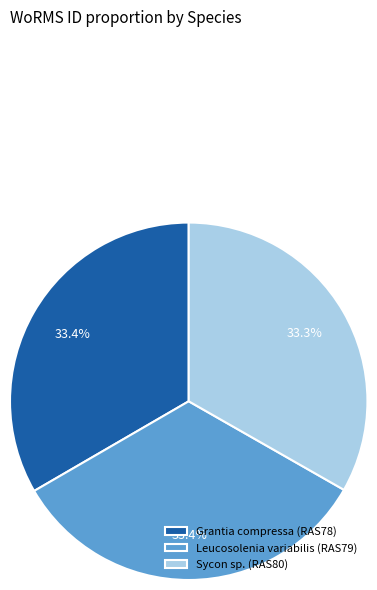

What percentage is the Sycon sp. (RAS80) slice, to the nearest percent?

33%